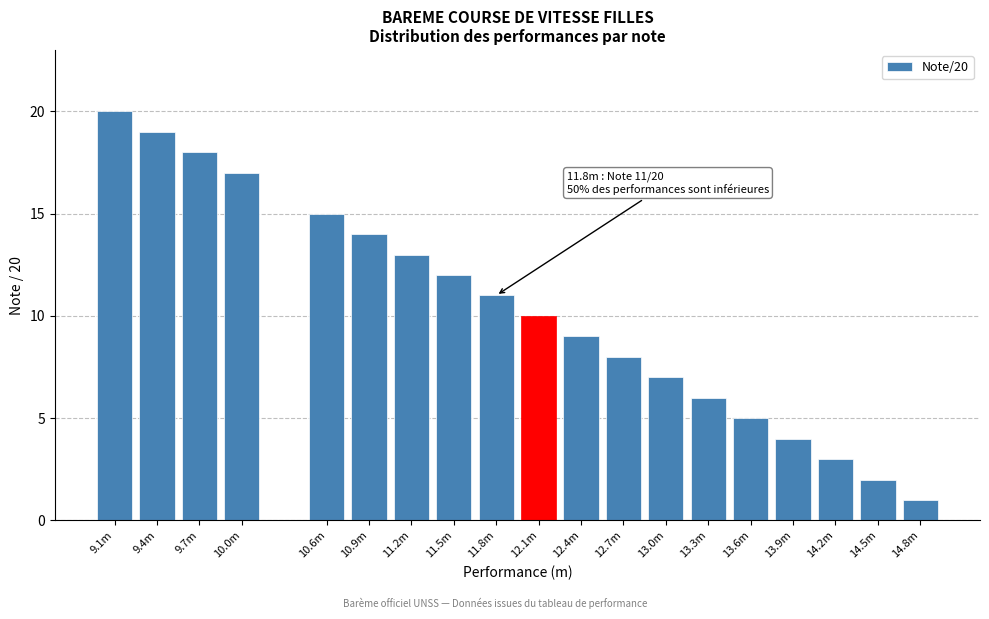

Reading left to right, extract all data points from this chart.

20	19	18	17	15	14	13	12	11	10	9	8	7	6	5	4	3	2	1